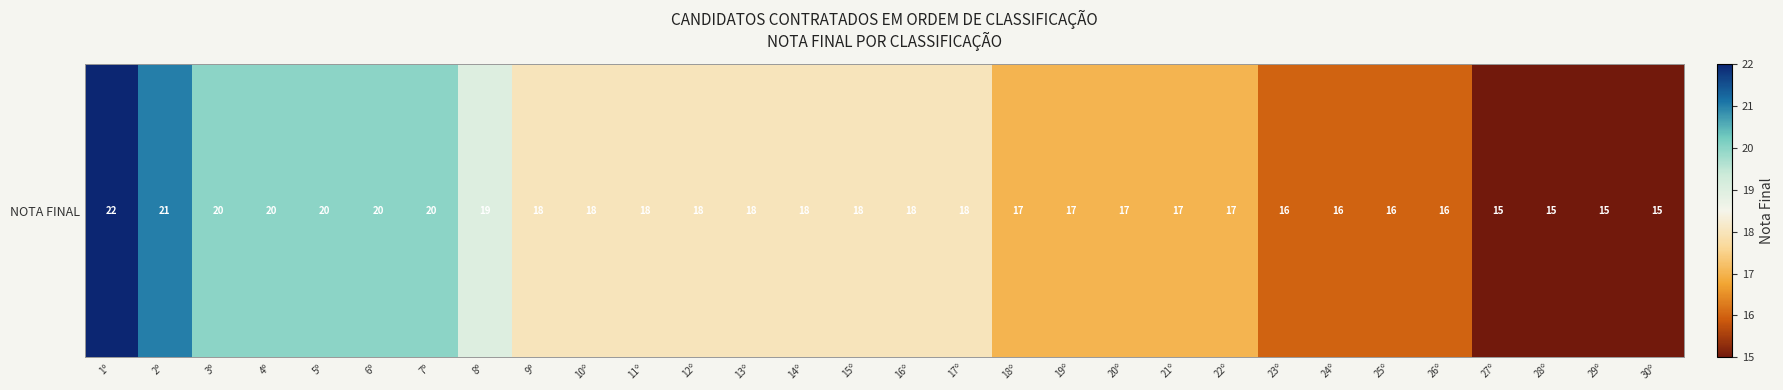

What is the approximate value at 12º?

18